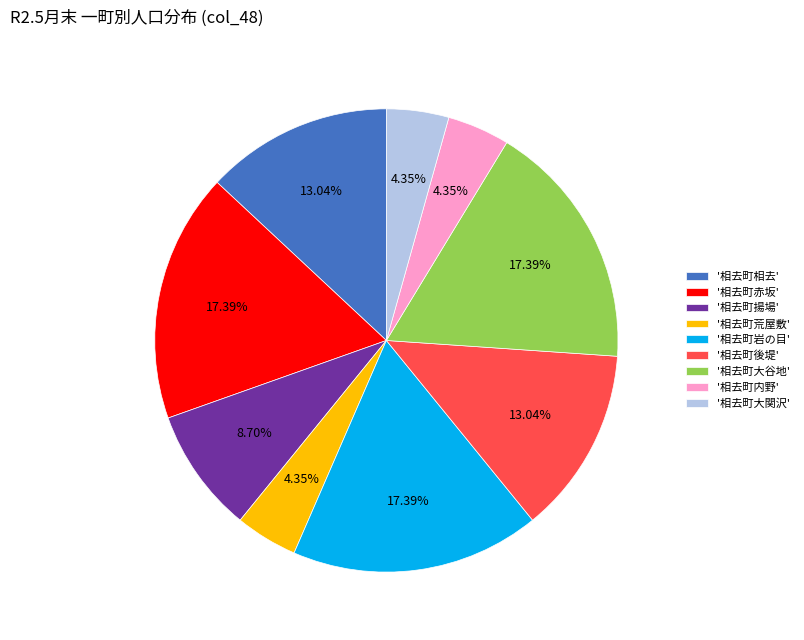

Combined, do '相去町内野' and '相去町大谷地' account for over 50%?

No